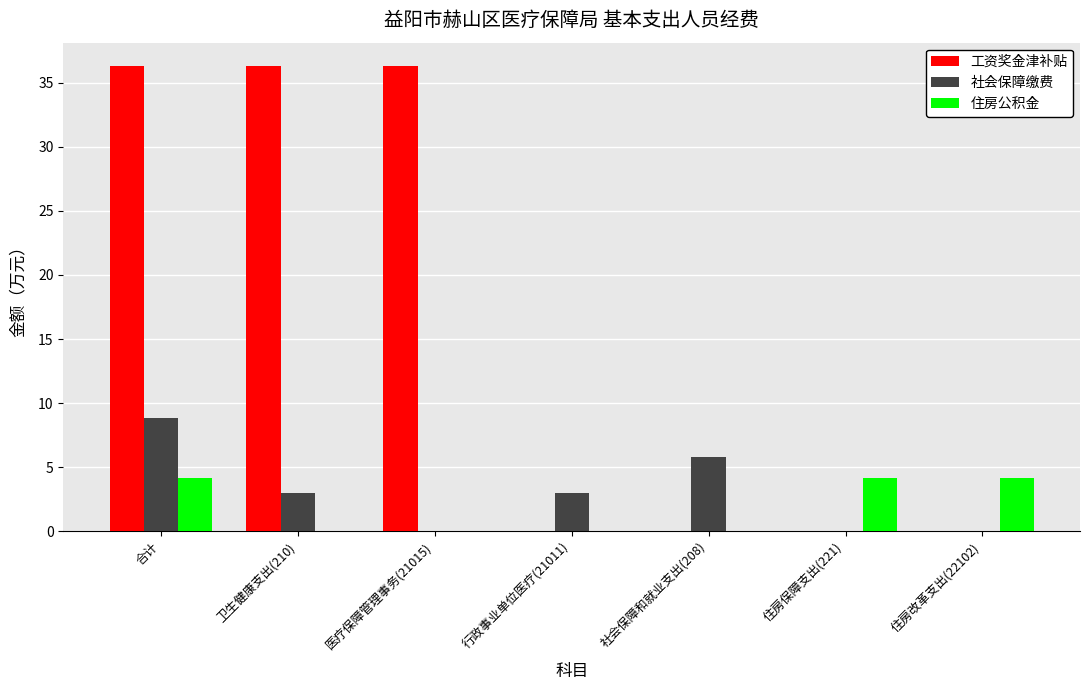

Which series has the largest total across all categories?

工资奖金津补贴